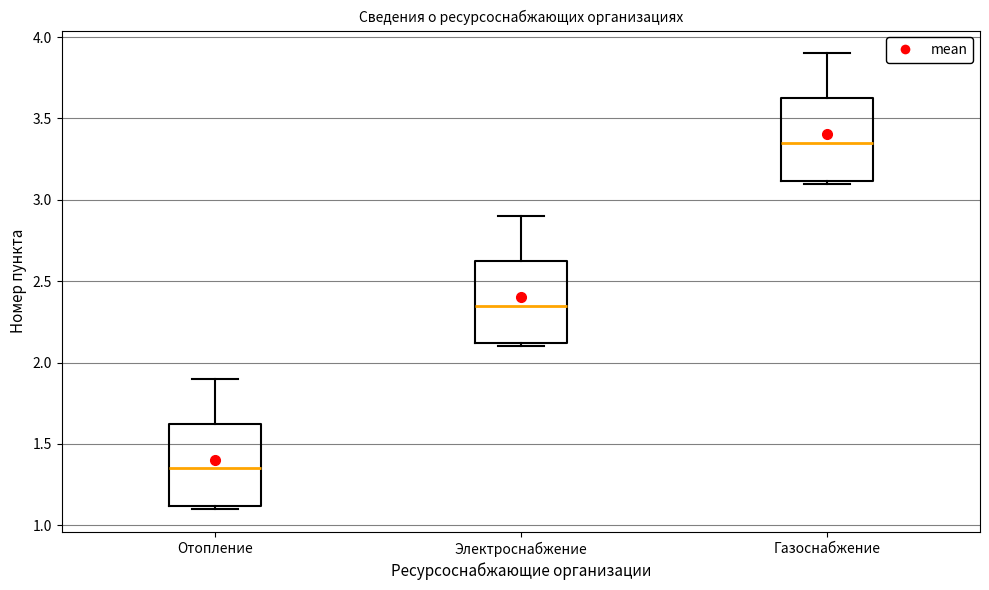

Where does the upper whisker of the box for Отопление end on the y-axis? The values are not printed on the chart, so give them approximately, as read against the axis.

1.90